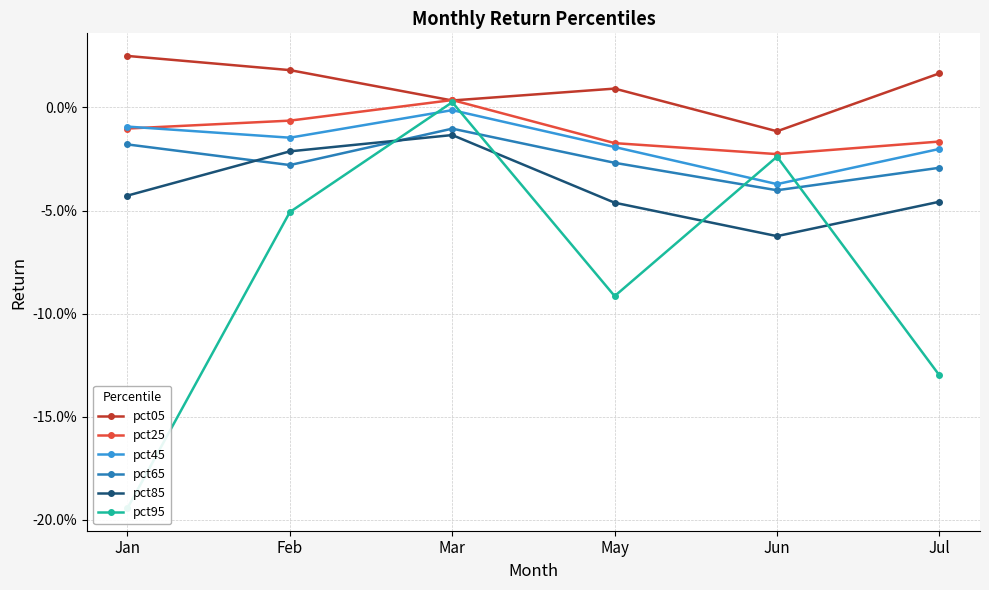

Which series has the largest total across all categories?

pct05